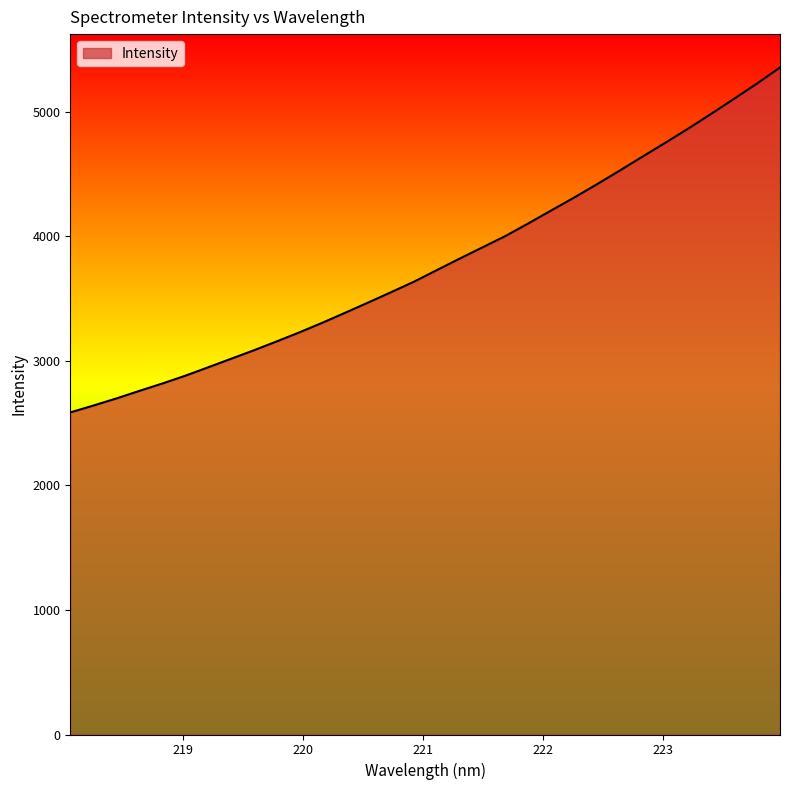

What is the difference between the maximum and minimum values?

2768.6